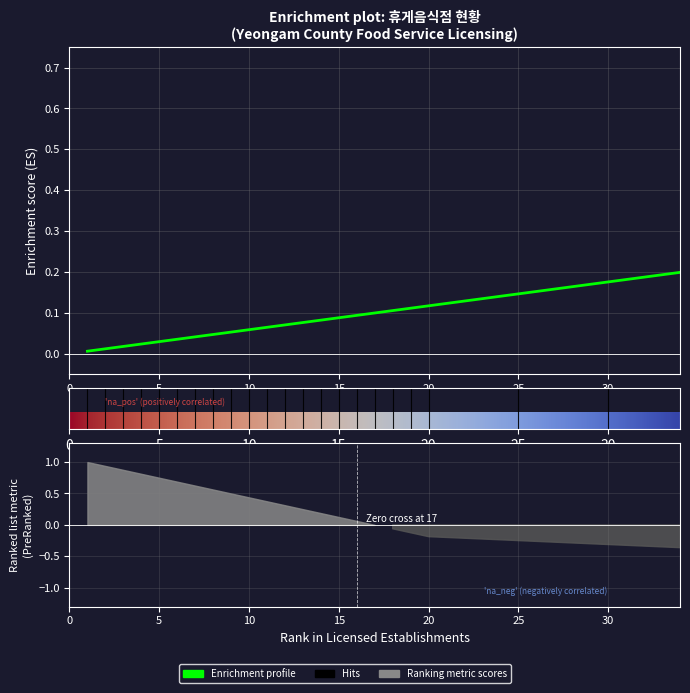

True or false: the data shows 1.5 at 2020.

False